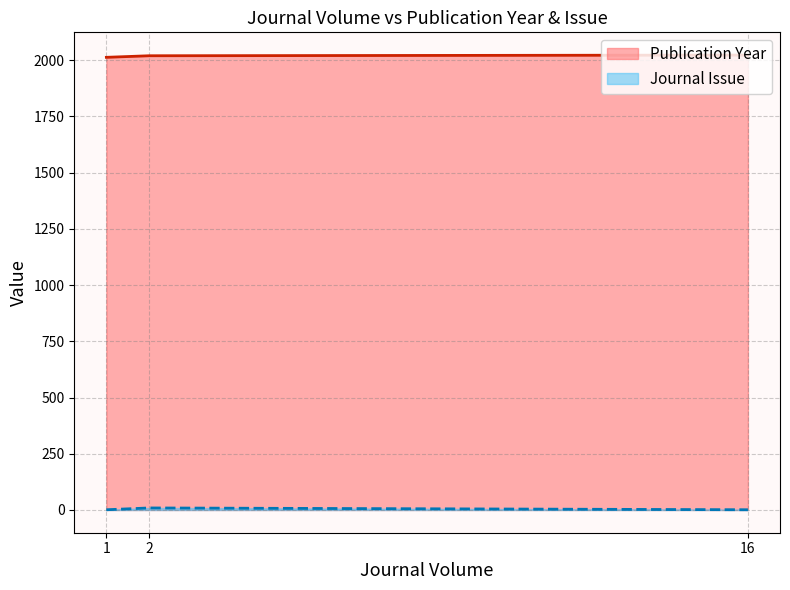

What are all the series names shown in the legend?

Publication Year, Journal Issue